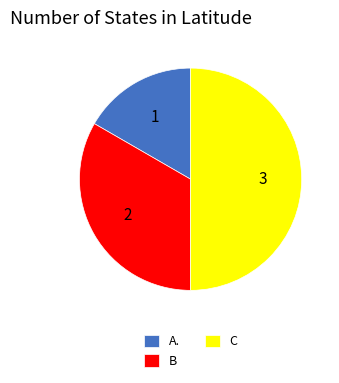

Does A. account for over 50% of the chart?

No